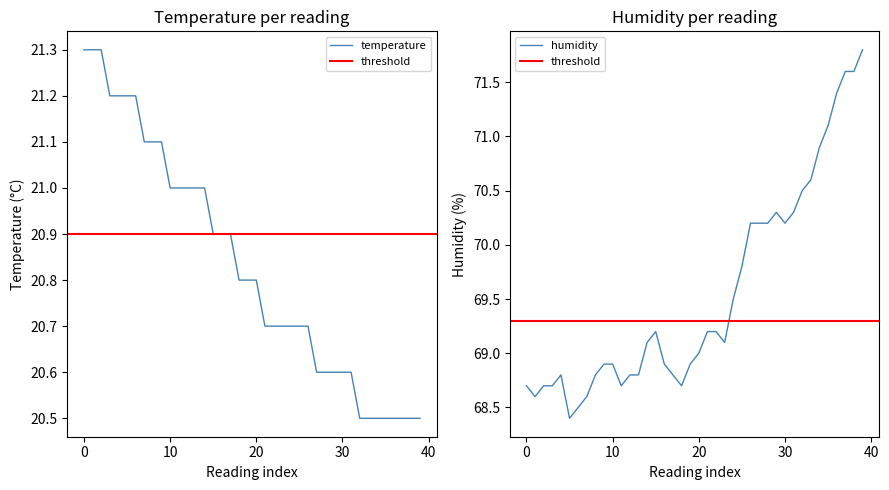

Which series has the largest total across all categories?

humidity